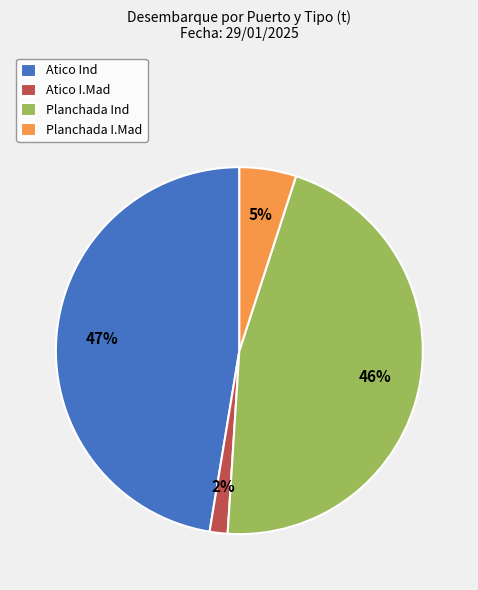

To the nearest percent, what portion does Planchada Ind represent?

46%